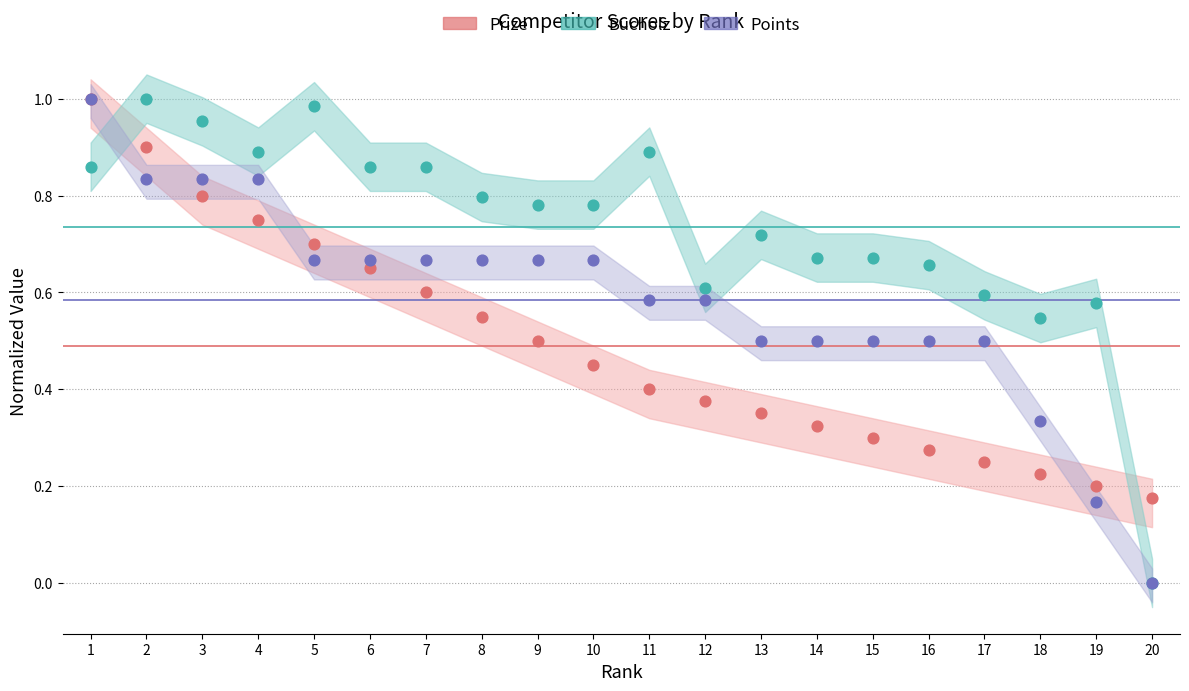

Which series reaches the maximum Y coordinate?

Prize